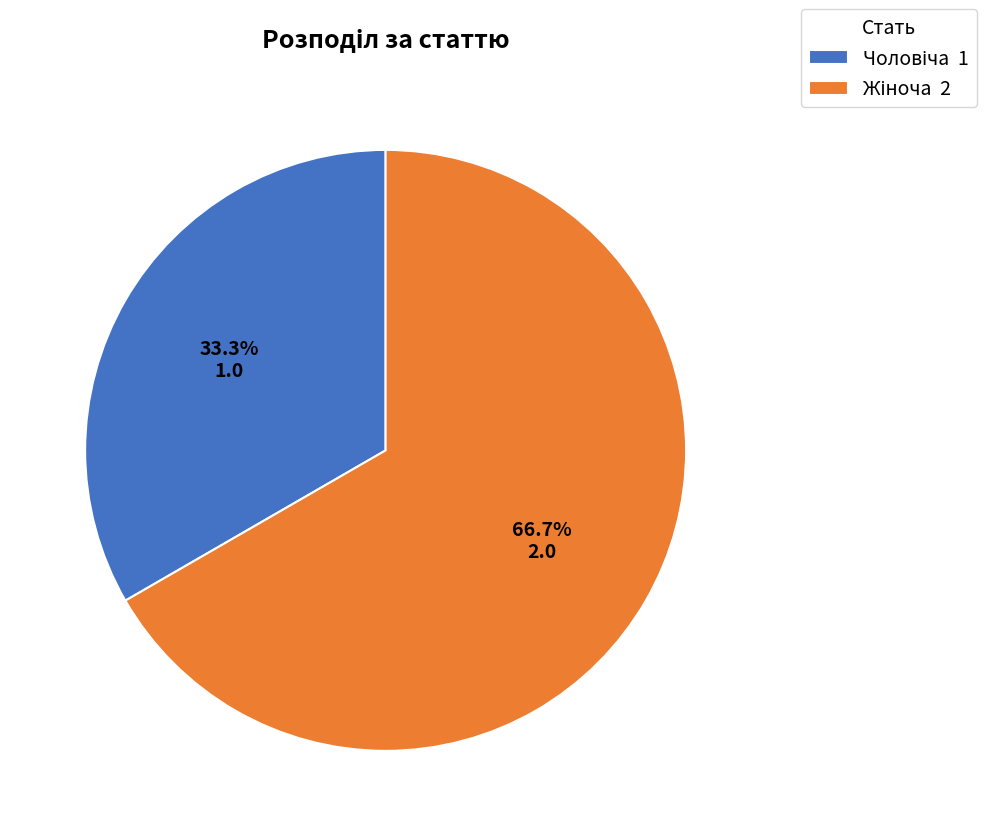

Is there any slice that represents more than half of the pie?

Yes